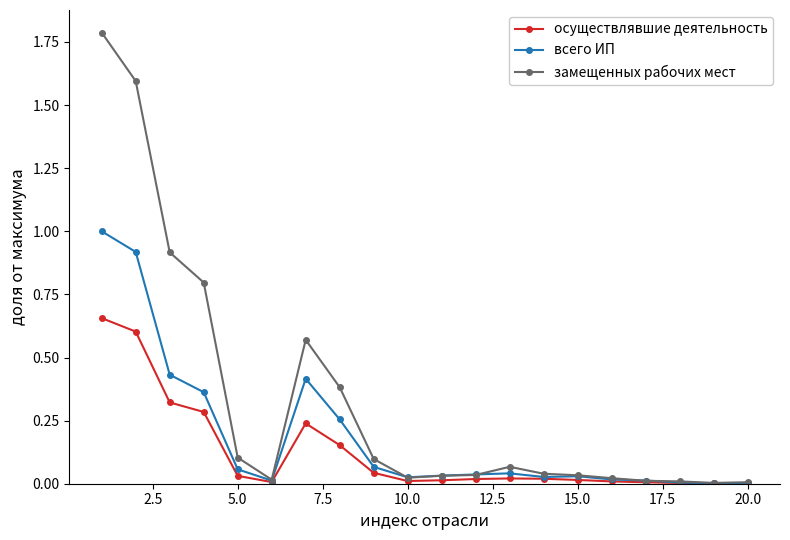

What is the maximum value shown in the chart?

1.8